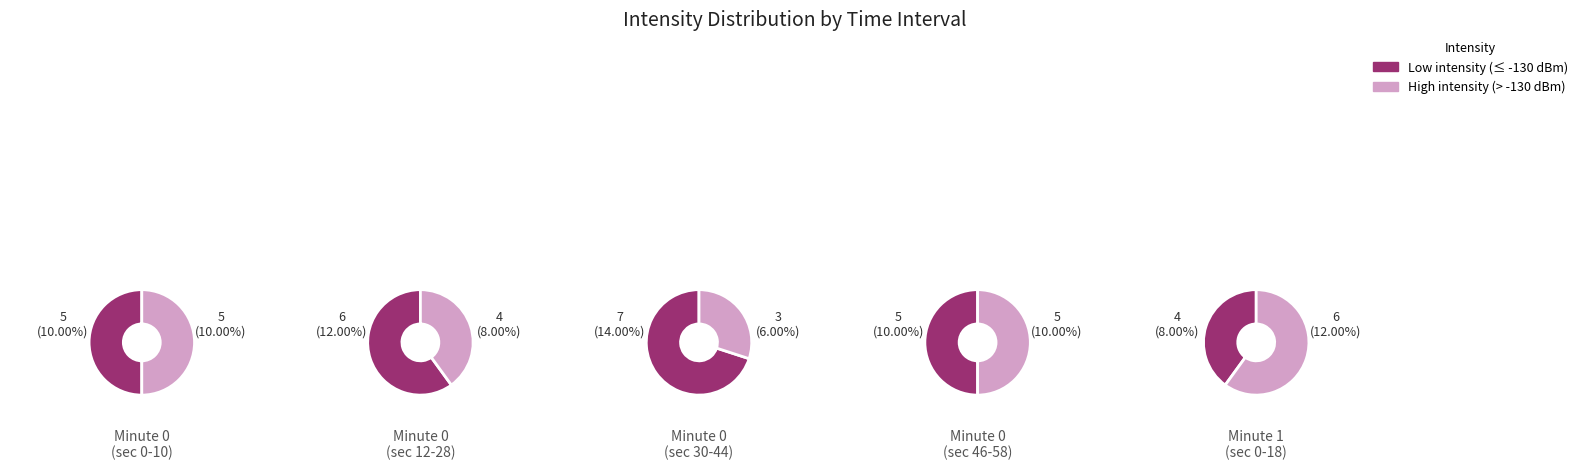

Do 2 and 4 together represent more than half of the pie?

No